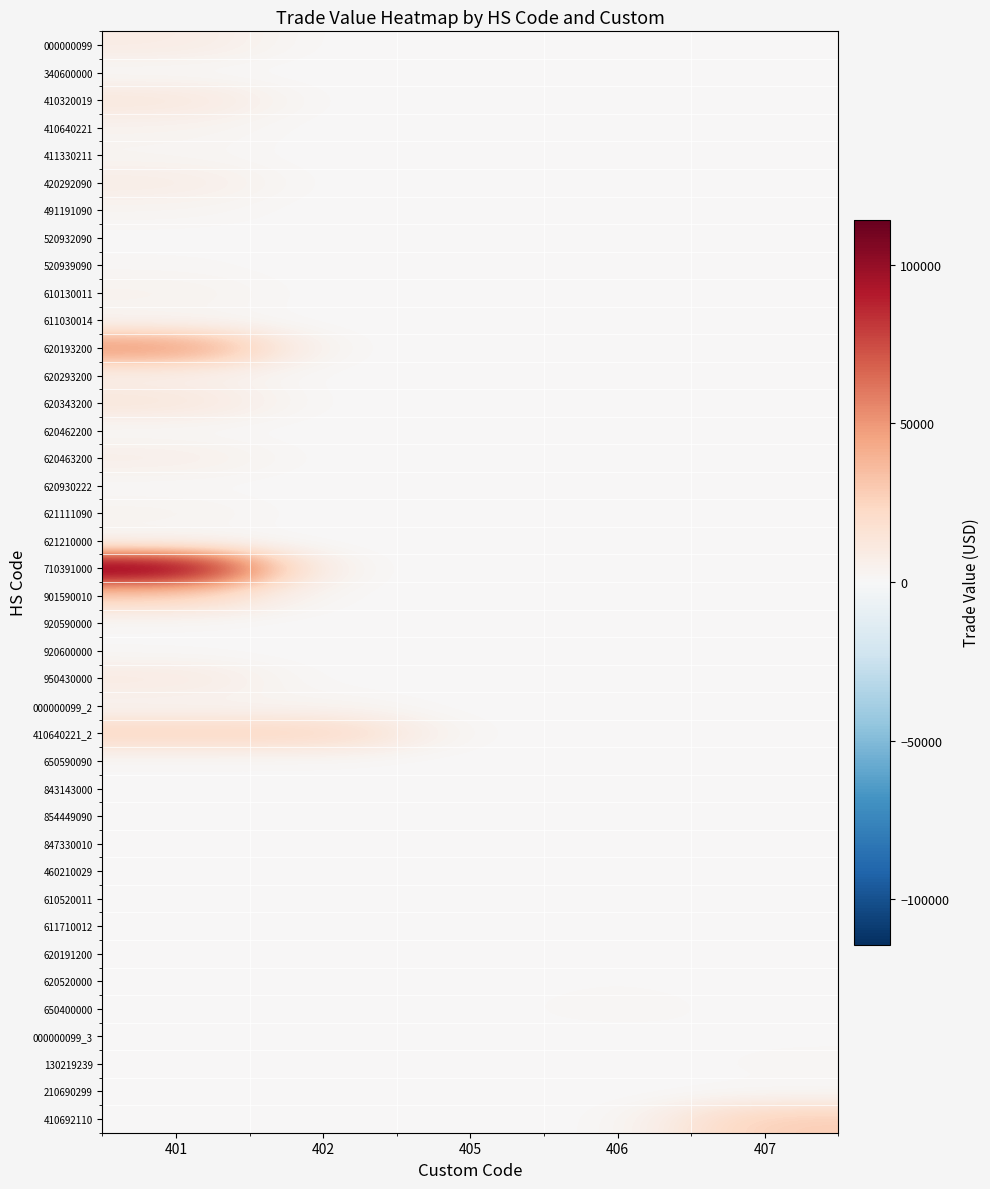

Reading left to right, list all the values displayed in this chart.

000000099: 401=9187	402=0	405=0	406=0	407=0
340600000: 401=204	402=0	405=0	406=0	407=0
410320019: 401=13002	402=0	405=0	406=0	407=0
410640221: 401=3685	402=0	405=0	406=0	407=0
411330211: 401=2110	402=0	405=0	406=0	407=0
420292090: 401=8231	402=0	405=0	406=0	407=0
491191090: 401=2612	402=0	405=0	406=0	407=0
520932090: 401=204	402=0	405=0	406=0	407=0
520939090: 401=1313	402=0	405=0	406=0	407=0
610130011: 401=4344	402=0	405=0	406=0	407=0
611030014: 401=1835	402=0	405=0	406=0	407=0
620193200: 401=52195	402=0	405=0	406=0	407=0
620293200: 401=5672	402=0	405=0	406=0	407=0
620343200: 401=13634	402=0	405=0	406=0	407=0
620462200: 401=565	402=0	405=0	406=0	407=0
620463200: 401=6962	402=0	405=0	406=0	407=0
620930222: 401=524	402=0	405=0	406=0	407=0
621111090: 401=3685	402=0	405=0	406=0	407=0
621210000: 401=219	402=0	405=0	406=0	407=0
710391000: 401=114208	402=0	405=0	406=0	407=0
901590010: 401=26615	402=0	405=0	406=0	407=0
920590000: 401=331	402=0	405=0	406=0	407=0
920600000: 401=575	402=0	405=0	406=0	407=0
950430000: 401=10182	402=0	405=0	406=0	407=0
000000099_2: 401=2700	402=2700	405=0	406=0	407=0
410640221_2: 401=24424	402=24424	405=0	406=0	407=0
650590090: 401=331	402=331	405=0	406=0	407=0
843143000: 401=716	402=716	405=0	406=0	407=0
854449090: 401=409	402=409	405=0	406=0	407=0
847330010: 401=0	402=0	405=260	406=0	407=0
460210029: 401=0	402=0	405=0	406=810	407=0
610520011: 401=0	402=0	405=0	406=707	407=0
611710012: 401=0	402=0	405=0	406=406	407=0
620191200: 401=0	402=0	405=0	406=402	407=0
620520000: 401=0	402=0	405=0	406=918	407=0
650400000: 401=0	402=0	405=0	406=2085	407=0
000000099_3: 401=0	402=0	405=0	406=0	407=741
130219239: 401=0	402=0	405=0	406=0	407=1262
210690299: 401=0	402=0	405=0	406=0	407=424
410692110: 401=0	402=0	405=0	406=0	407=28465